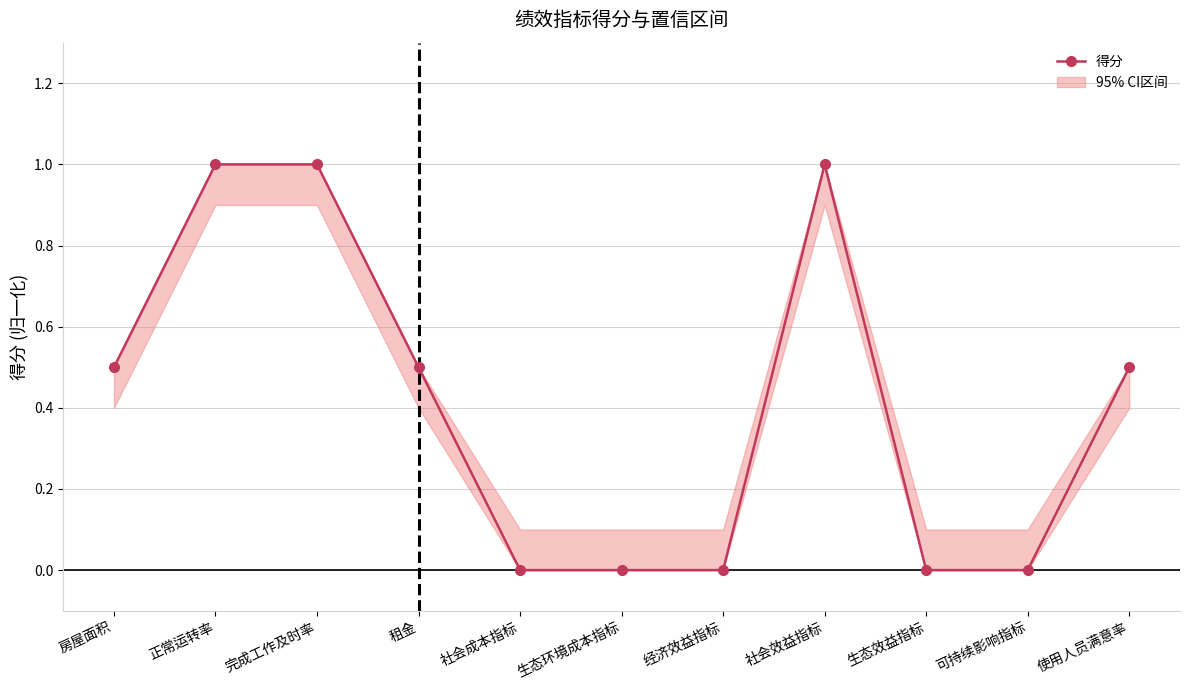

What is the value of the 1st point from the left?

0.5